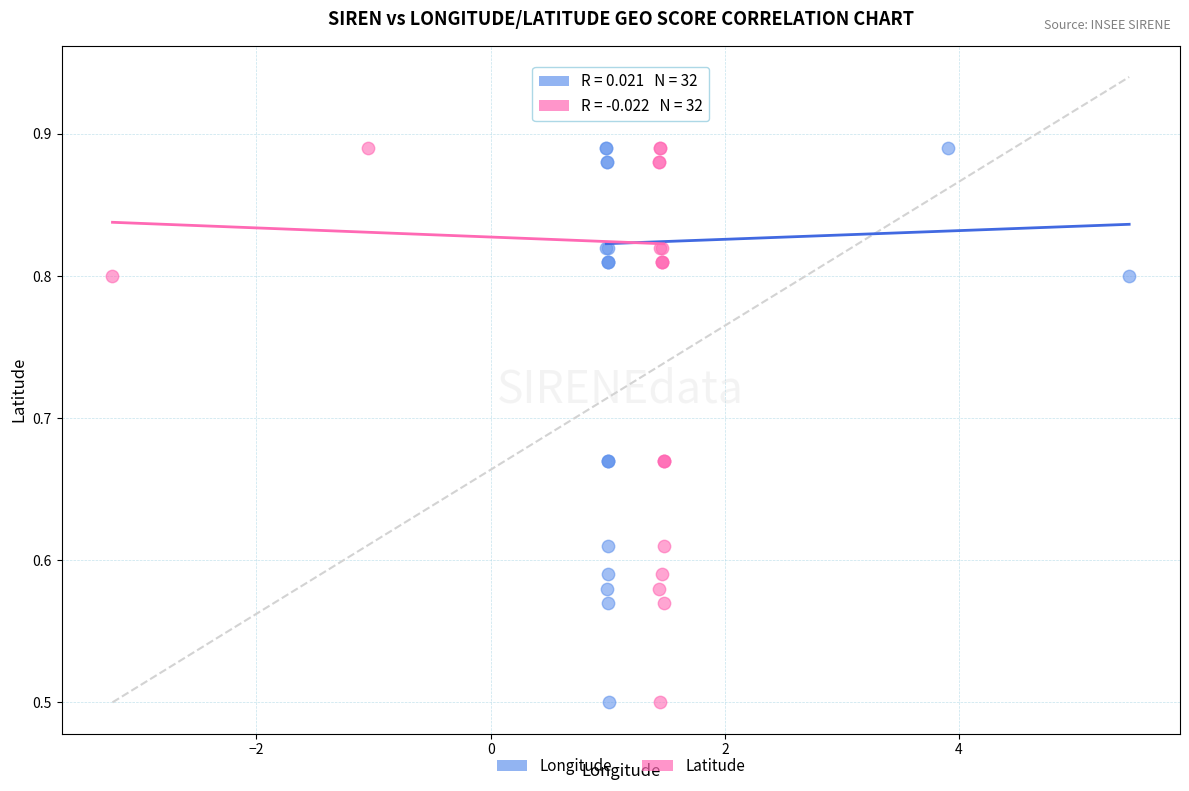

What are all the series names shown in the legend?

Longitude, Latitude